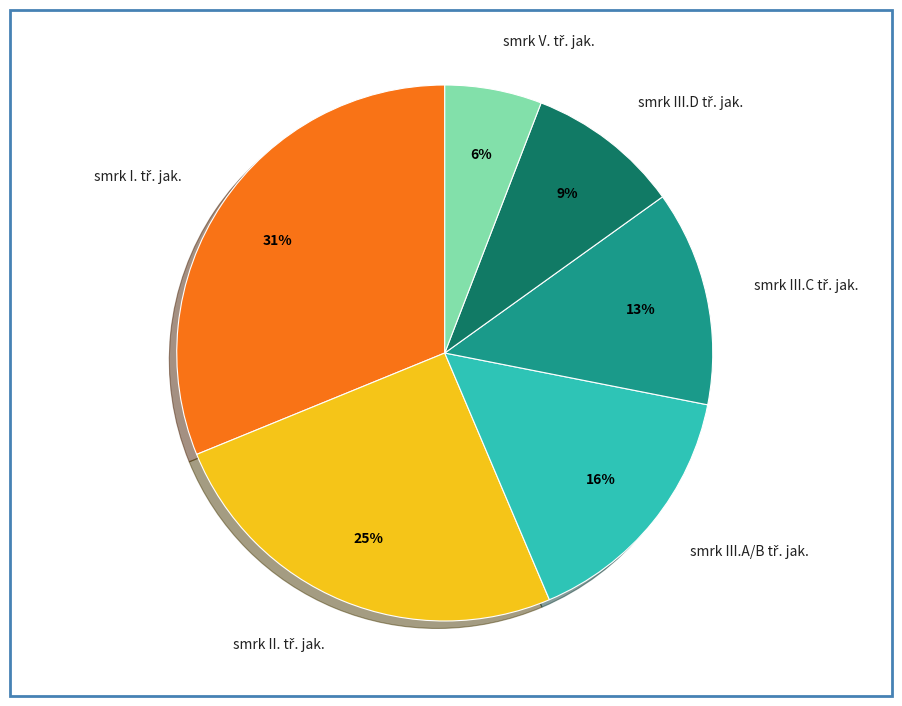

To the nearest percent, what is the difference between the largest and smallest slice percentages?

25%